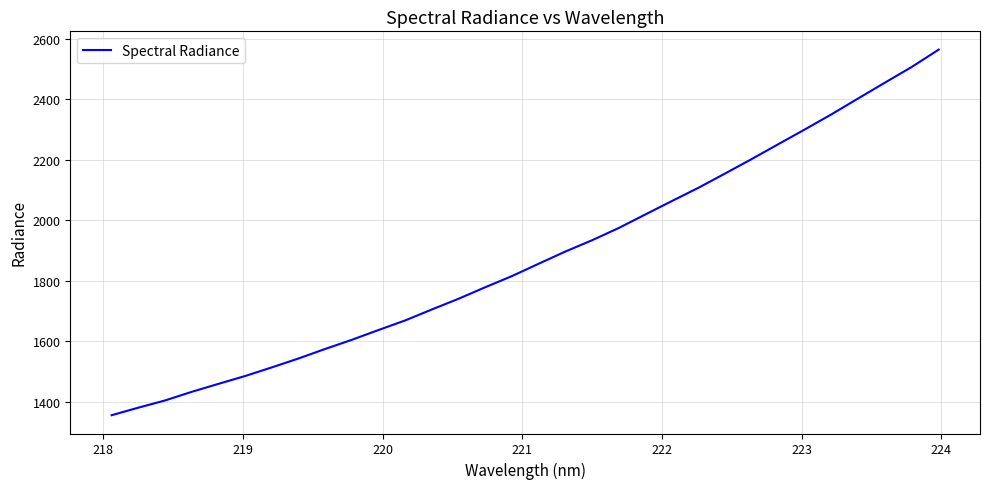

What is the difference between the maximum and minimum values?

1208.8